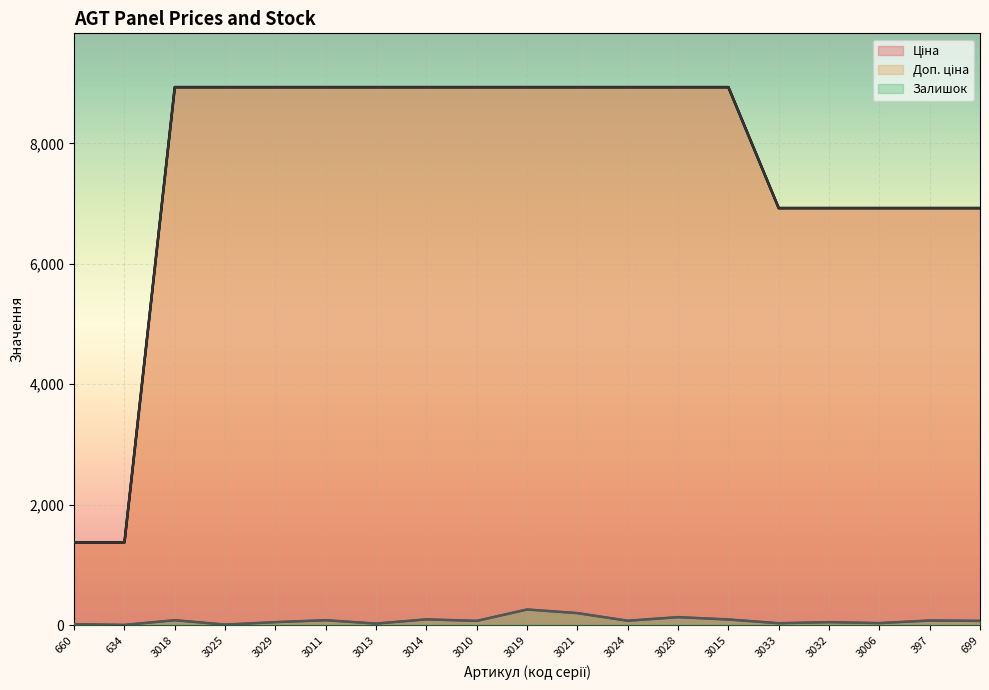

True or false: Ціна and Доп. ціна intersect in this chart.

False